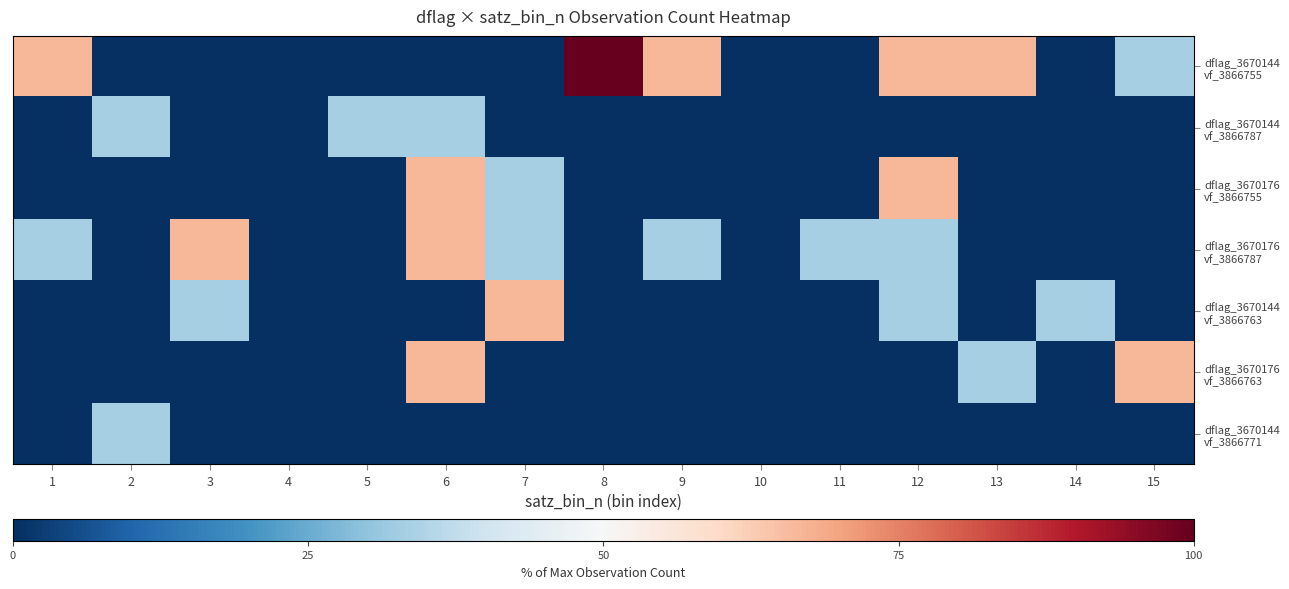

At how many categories does at least one series exceed 93?

1